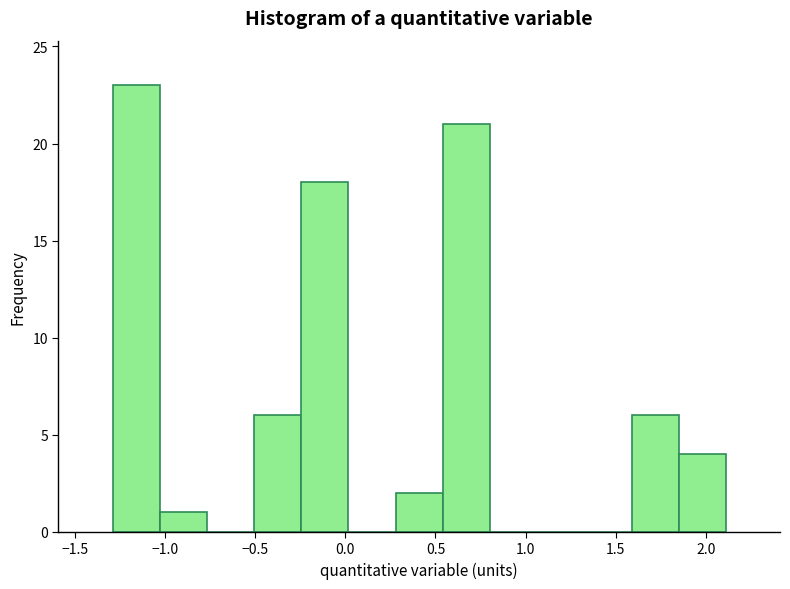

Over which range of the x-axis is the bar tallest?

-1.30 to -1.05